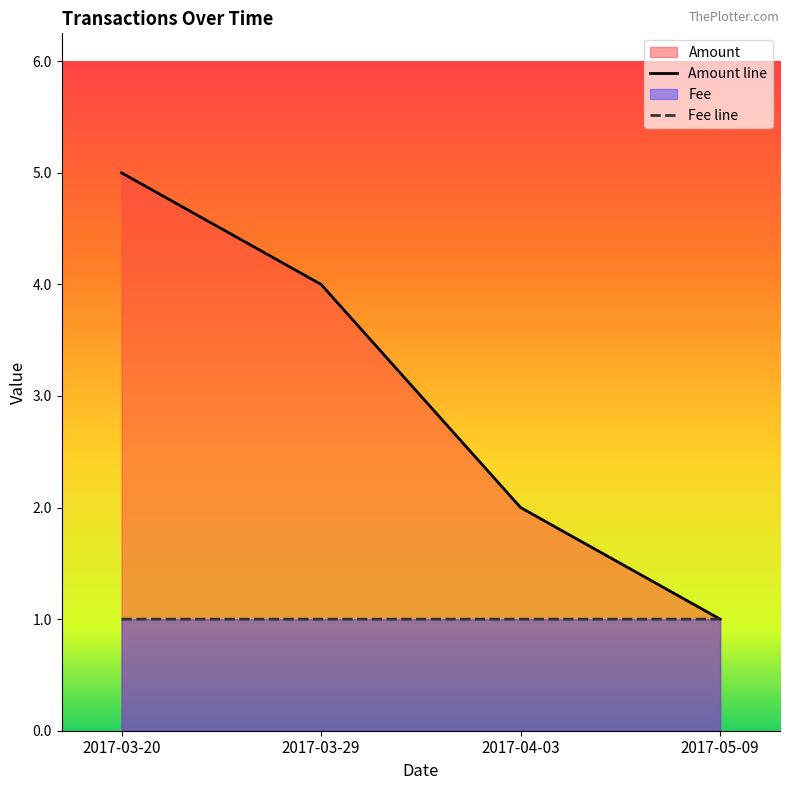

What is the spread (max minus min) of values at 2017-03-20?

4.0